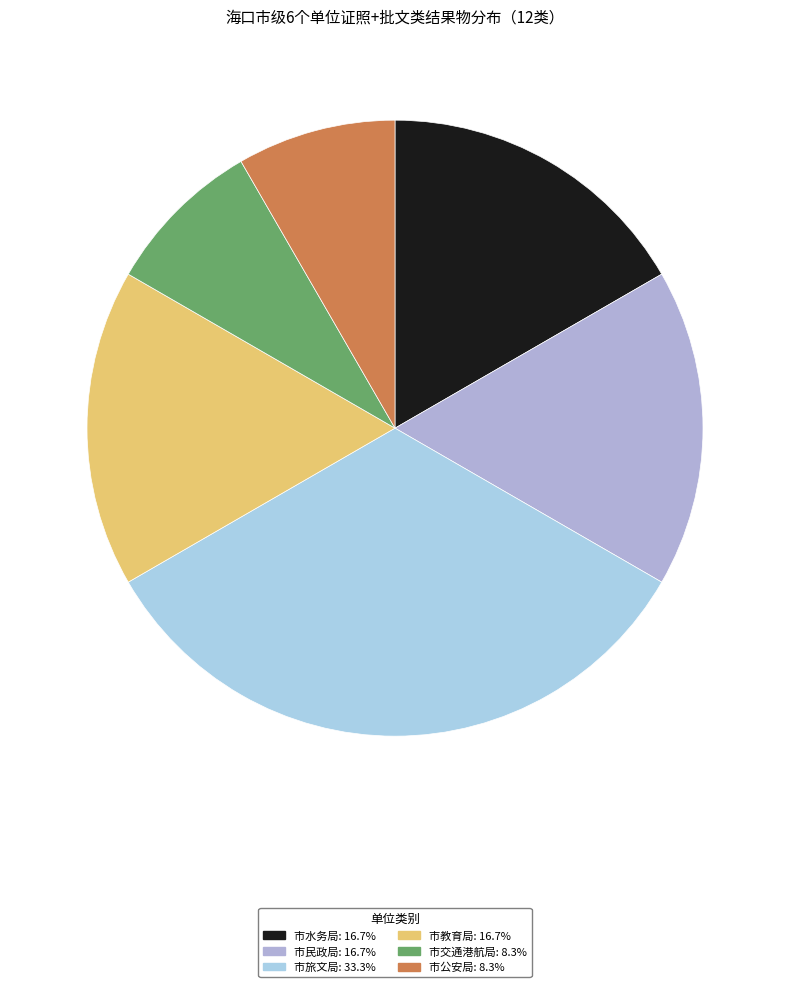

What is the change in value from 市水务局 to 市公安局?

-1